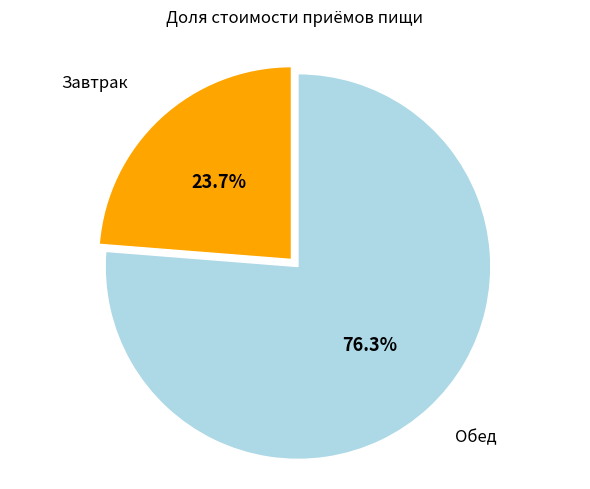

To the nearest percent, what is the average slice percentage?

50%